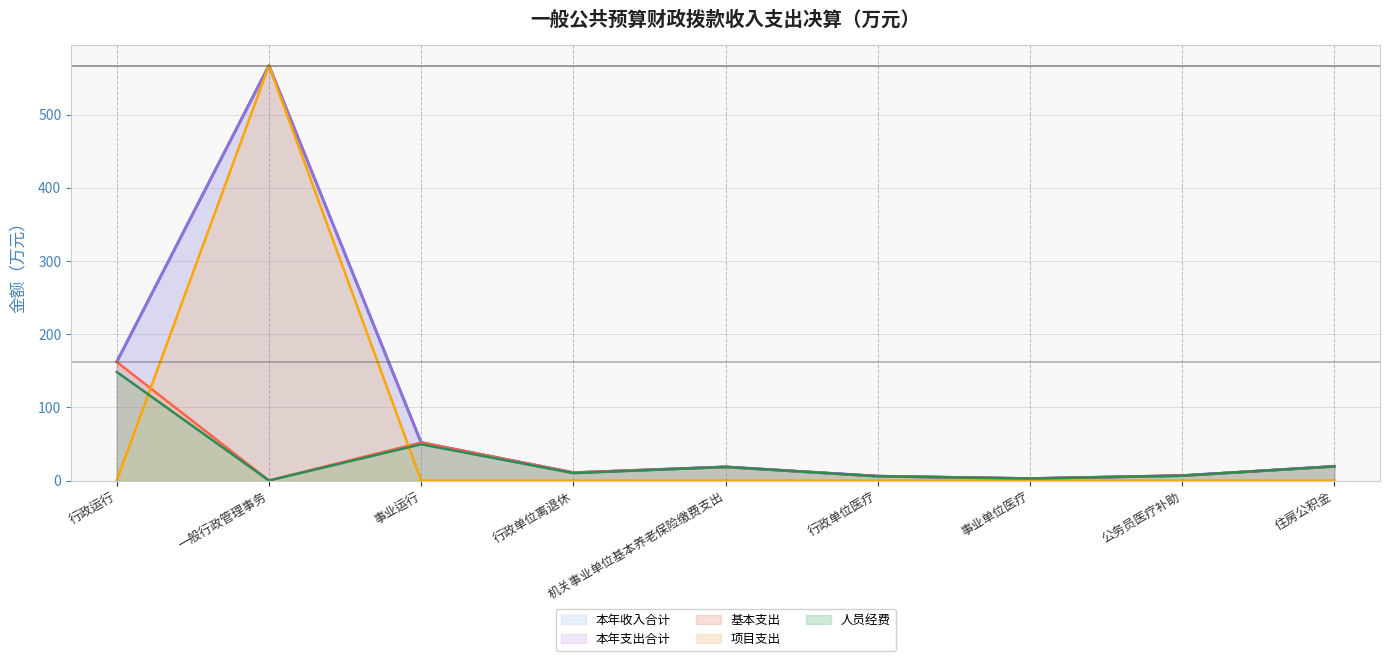

At which category does 人员经费 reach its first local valley?

一般行政管理事务